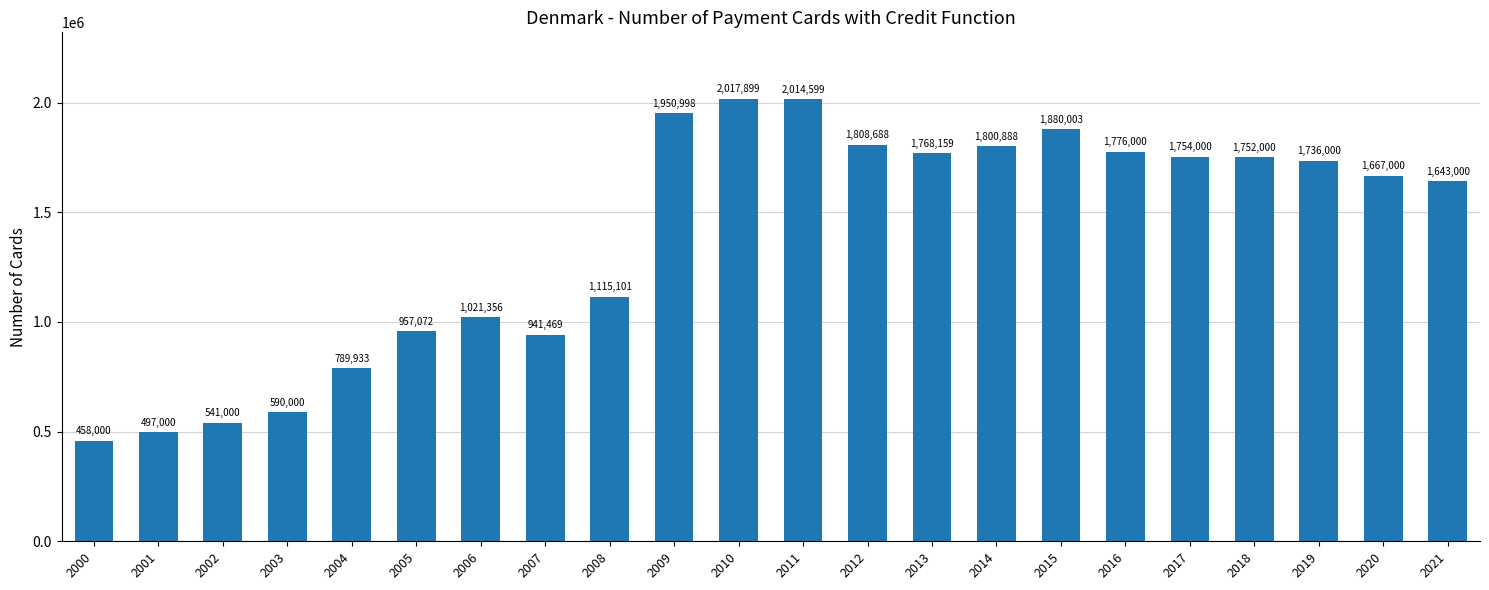

Rank the categories by value from highest to lowest.

2010, 2011, 2009, 2015, 2012, 2014, 2016, 2013, 2017, 2018, 2019, 2020, 2021, 2008, 2006, 2005, 2007, 2004, 2003, 2002, 2001, 2000